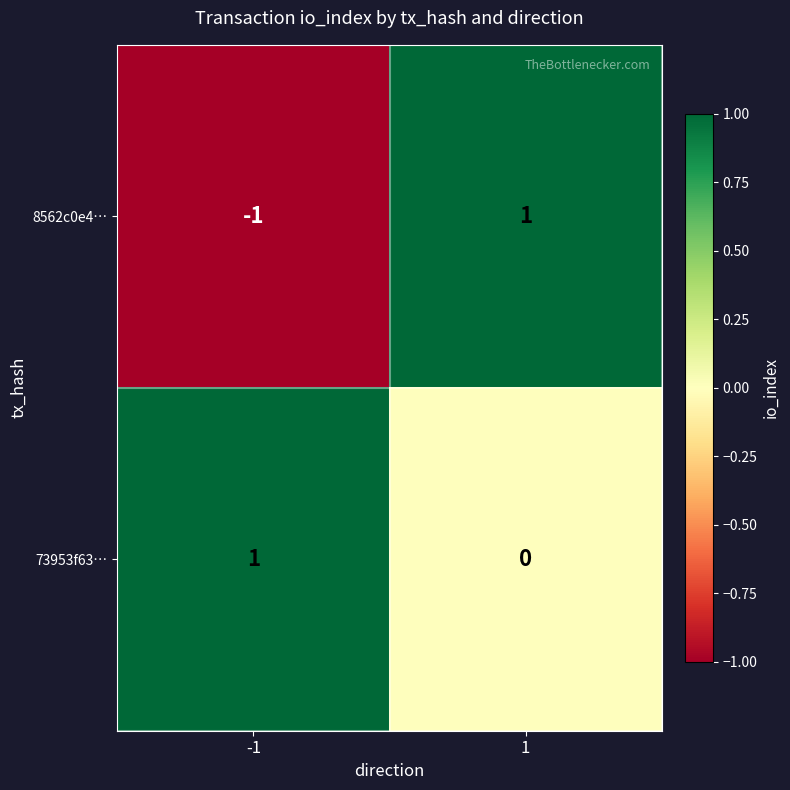

Which series has the largest total across all categories?

73953f63…